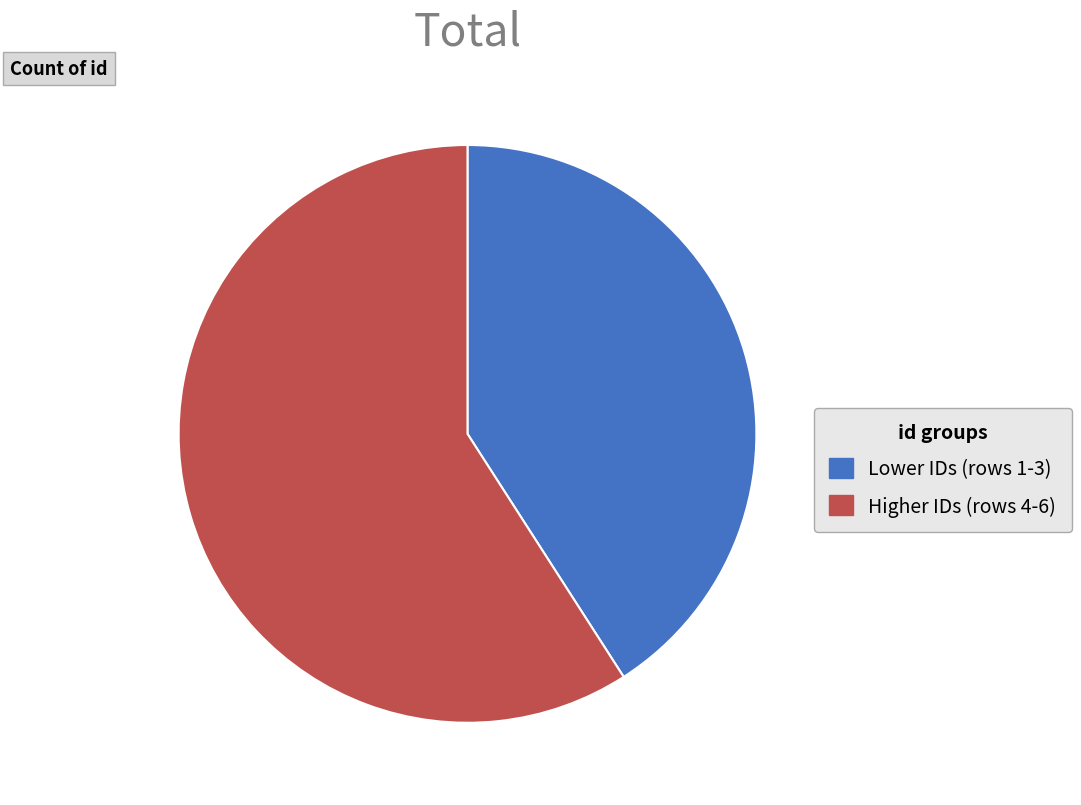

Is there any slice that represents more than half of the pie?

Yes